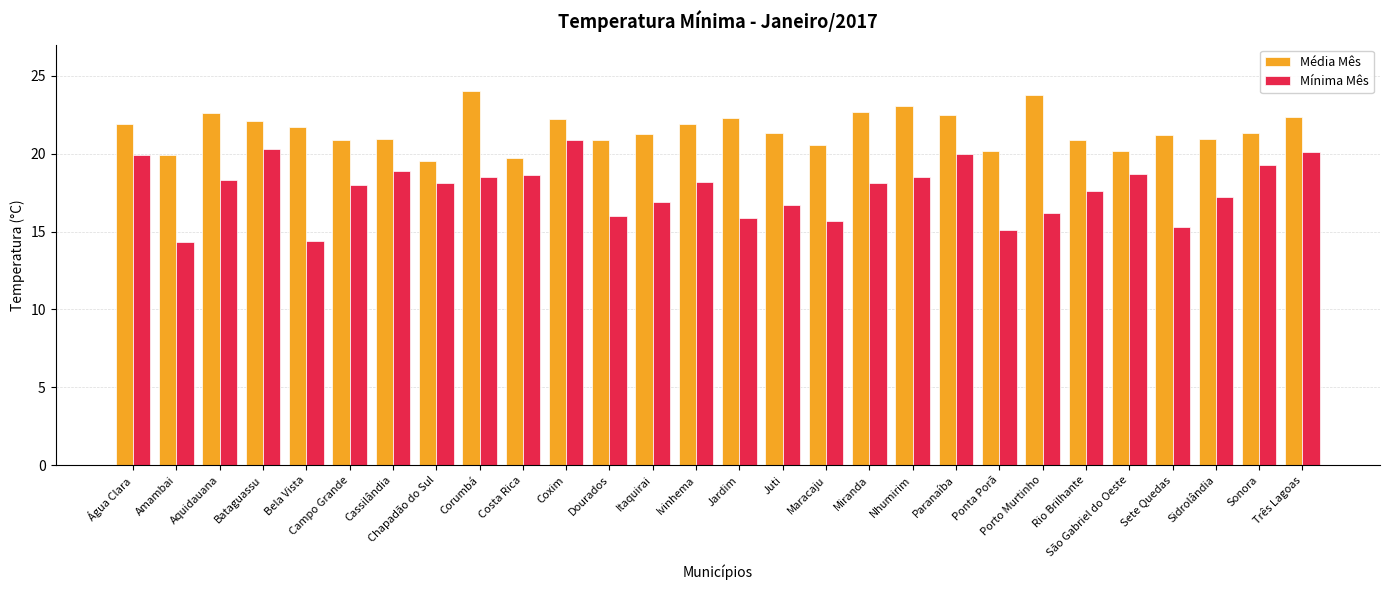

What is the approximate value of Mínima Mês at Rio Brilhante?

17.6